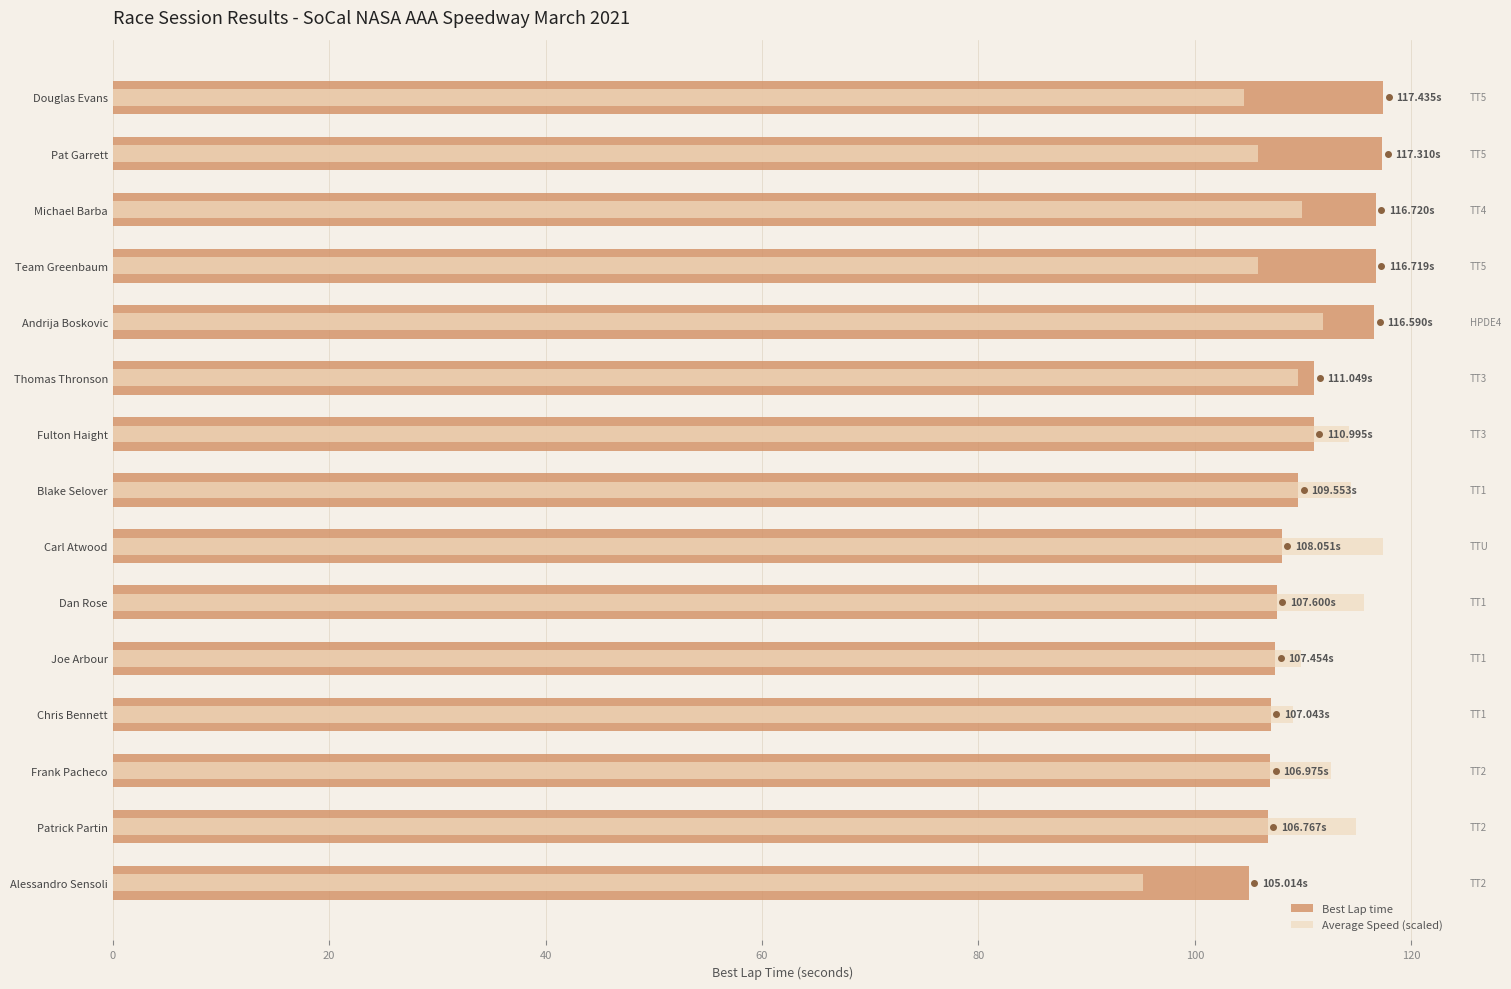

How many data points in Average Speed (scaled) are above 109?

11